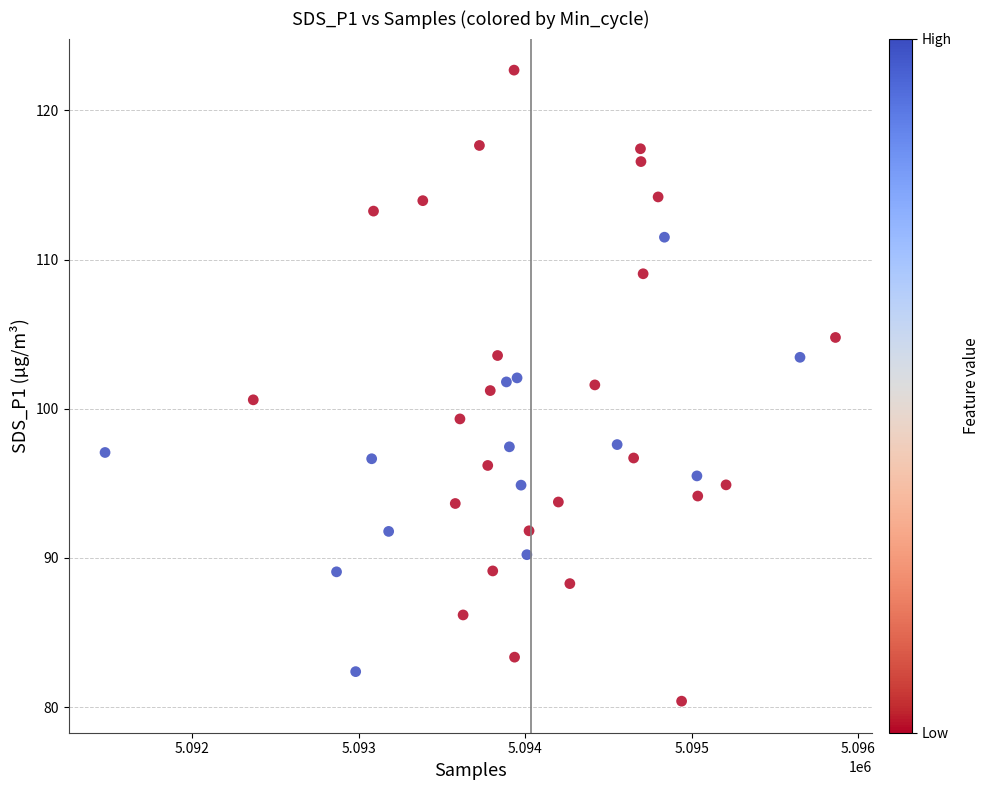

What is the range of Y values (max minus min)?

42.3